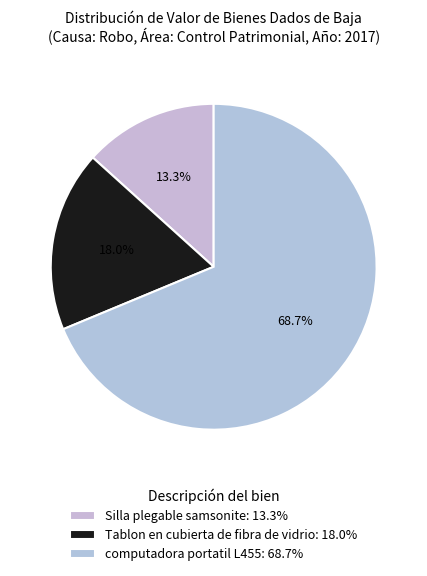

How many segments does this pie chart have?

3